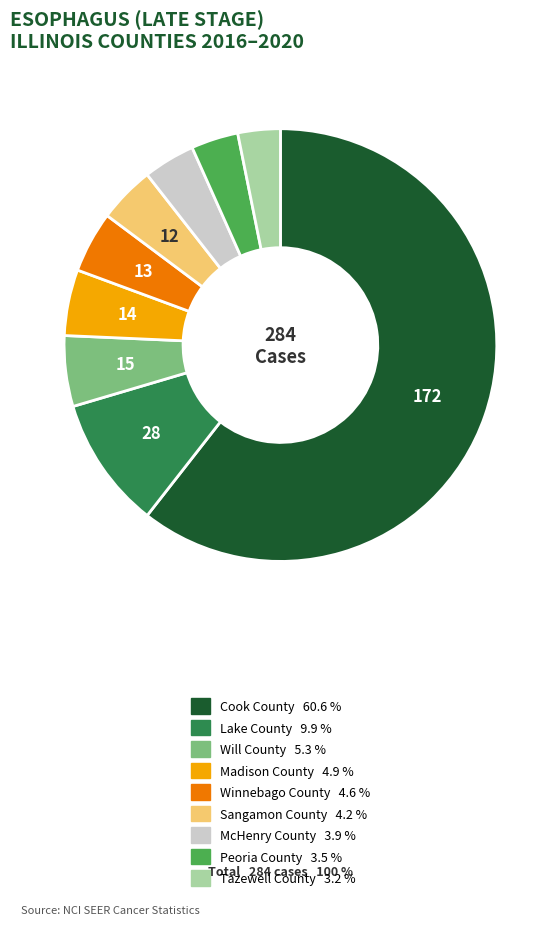

Is it true that Madison County is 5% of the pie?

True